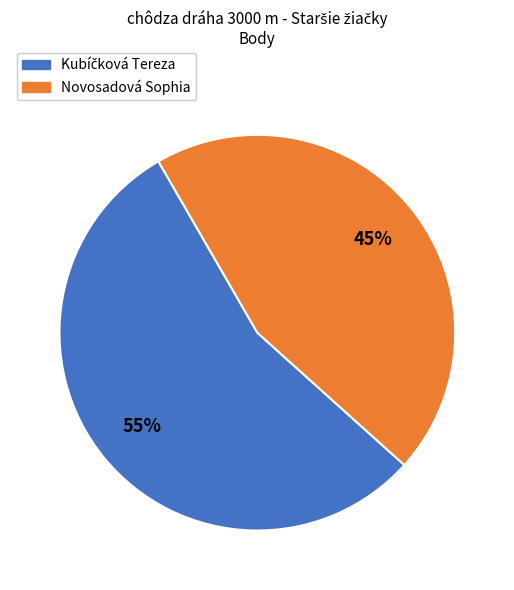

Which category has the smallest portion of the pie?

Novosadová Sophia